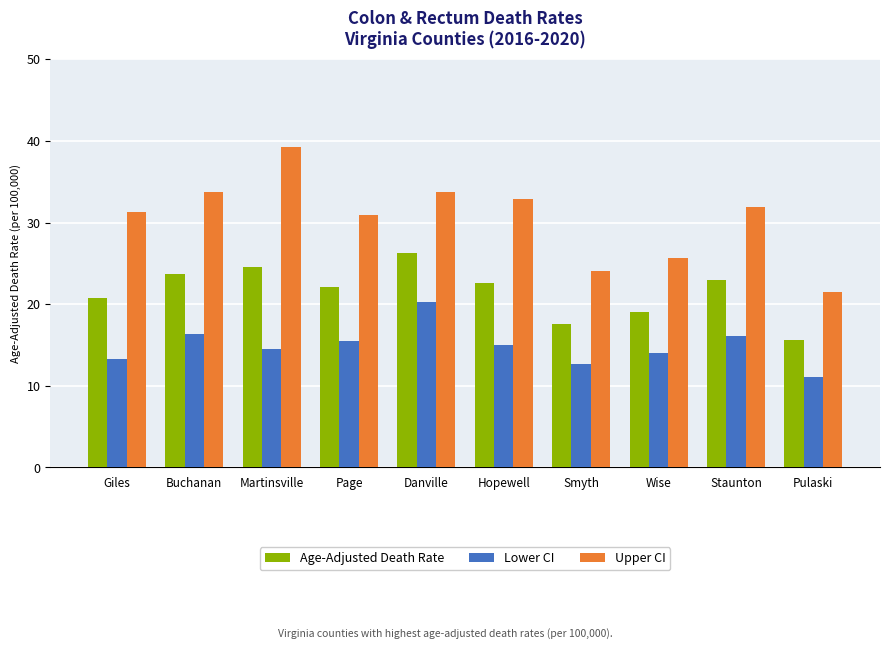

How many bars are there in total?

30